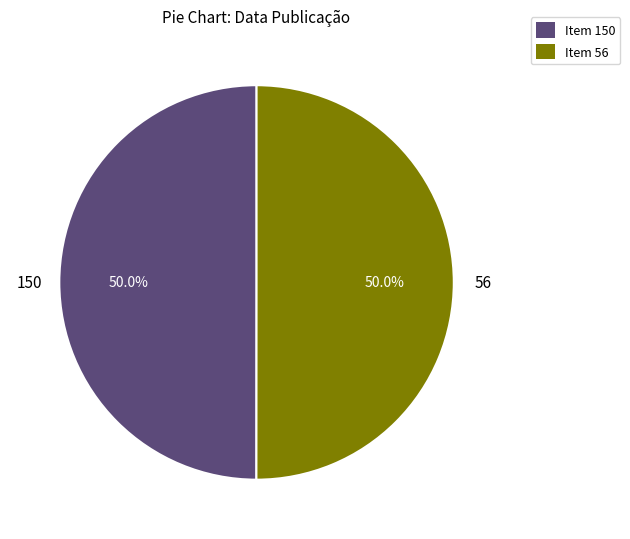

Do Item 150 and Item 56 together represent more than half of the pie?

Yes